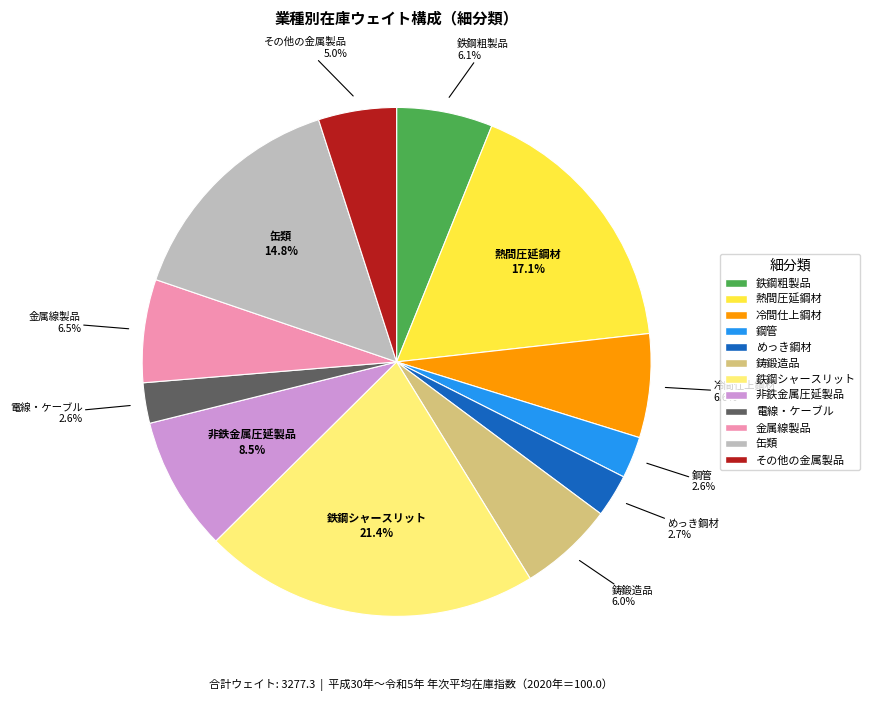

The 冷間仕上鋼材 slice represents 7% of the pie. True or false?

True